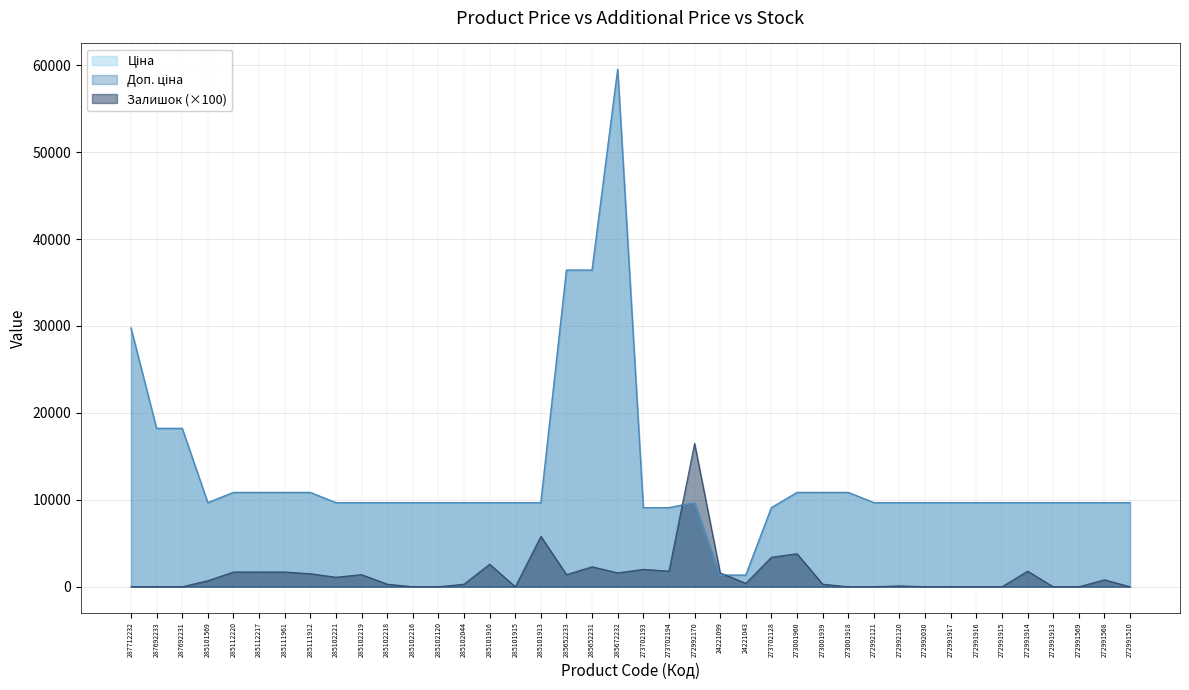

How many values in the Залишок series are below 700?

20